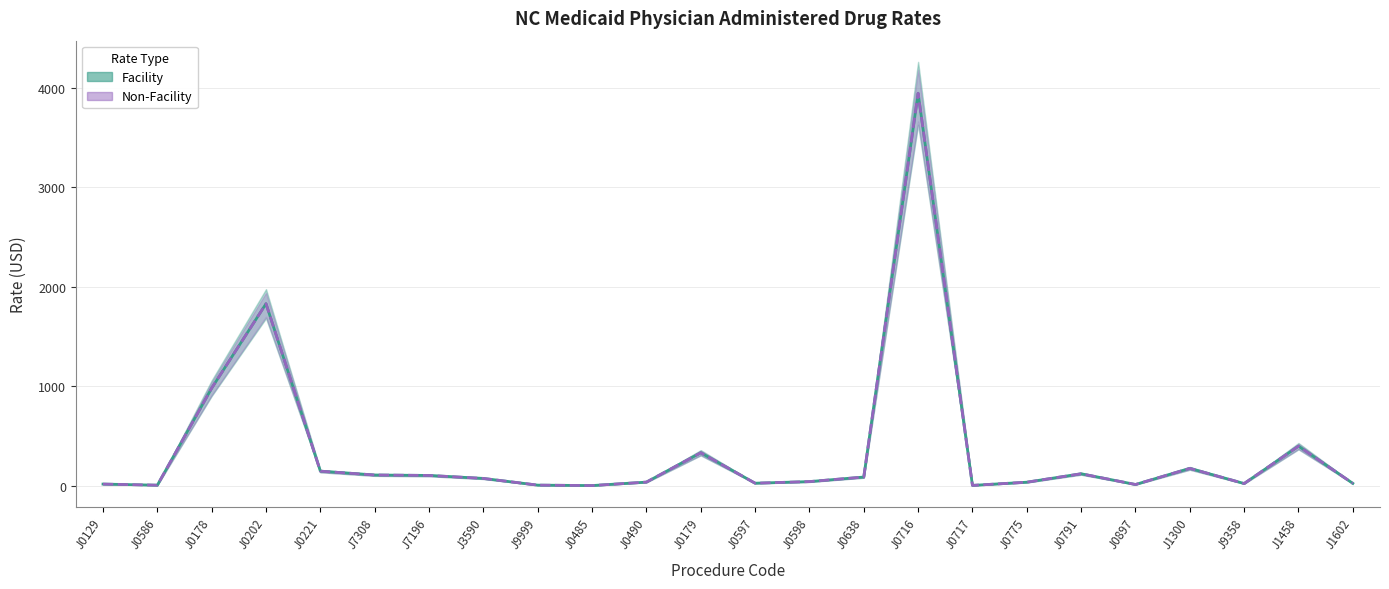

The value of Facility at J0129 is 18.7. True or false?

True